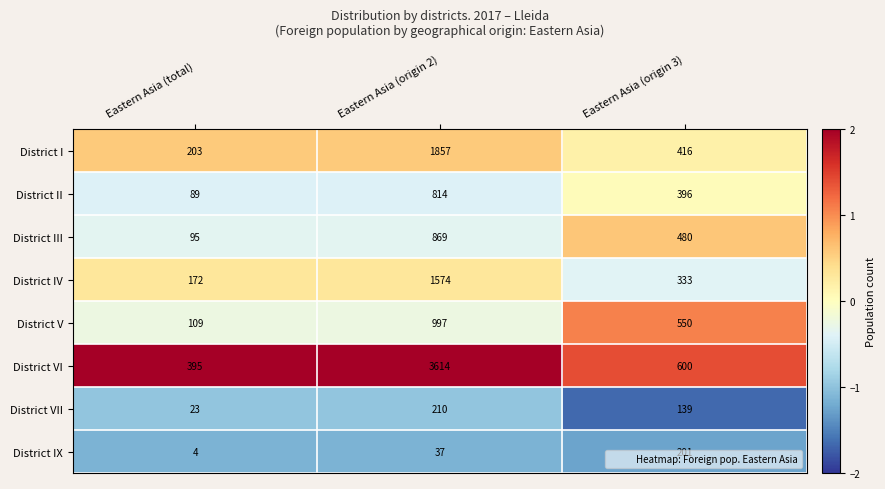

How many data points does each series have?

3